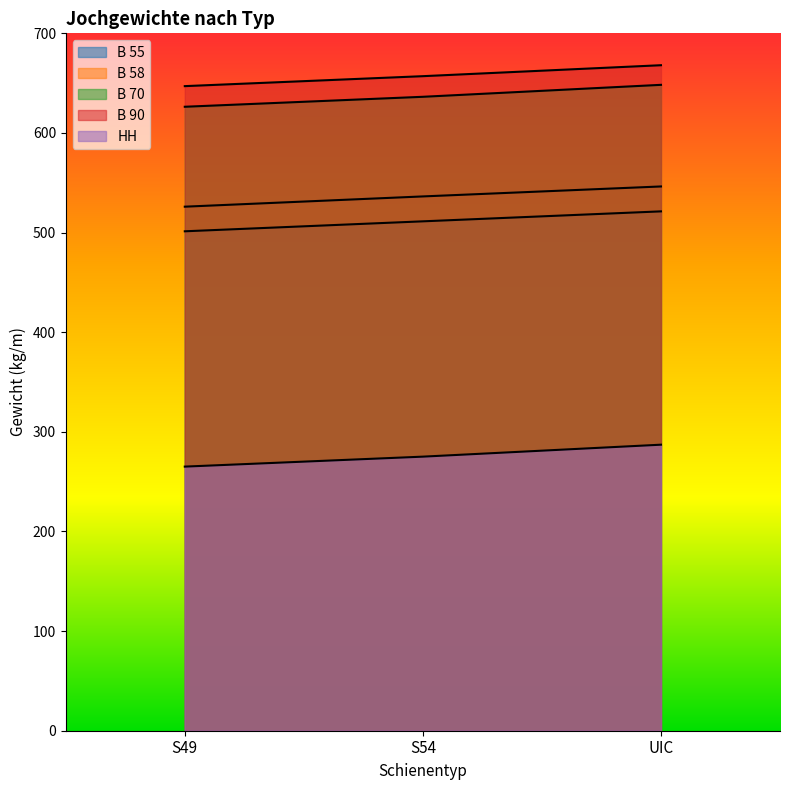

Between S54 and S49, which is larger?

S54